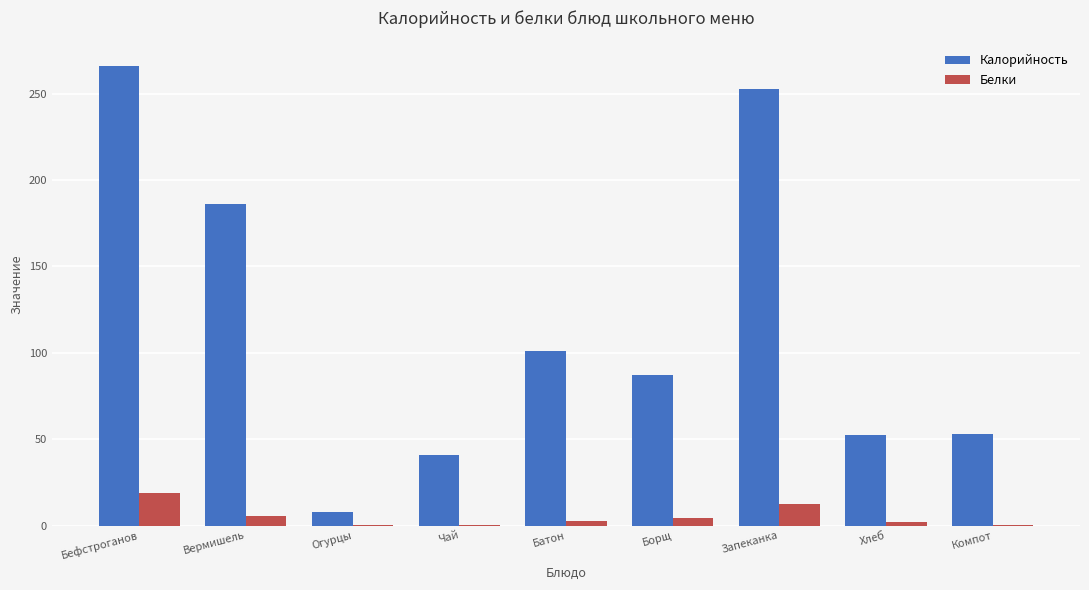

How many groups of bars are there?

9